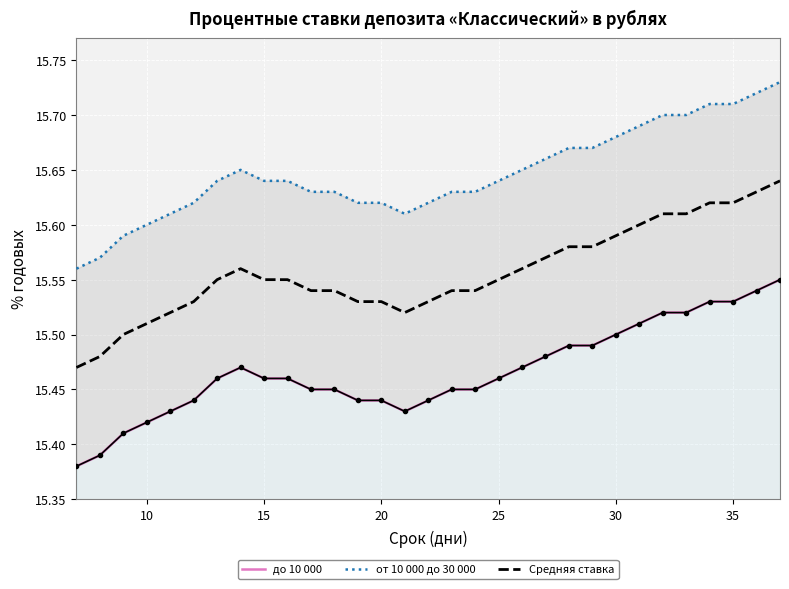

List the series in order of their peak value, lowest first.

до 10 000, Средняя ставка, от 10 000 до 30 000